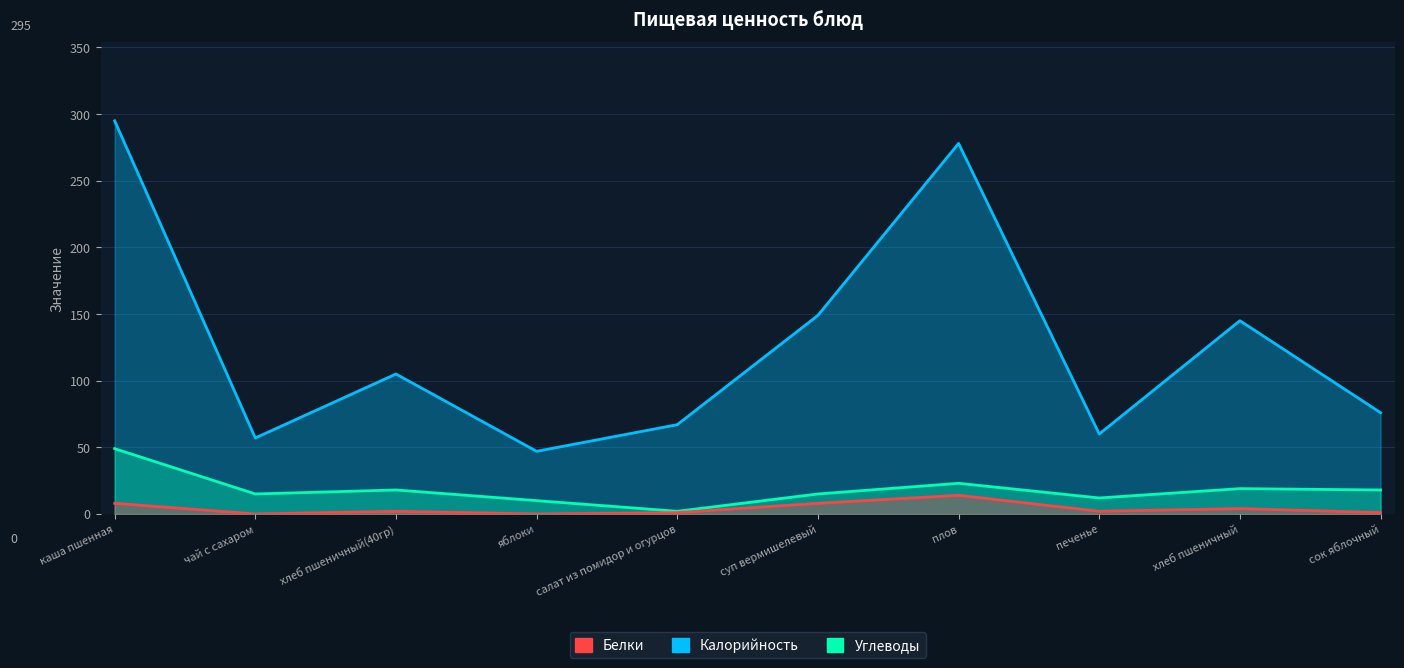

What are all the series names shown in the legend?

Калорийность, Белки, Углеводы